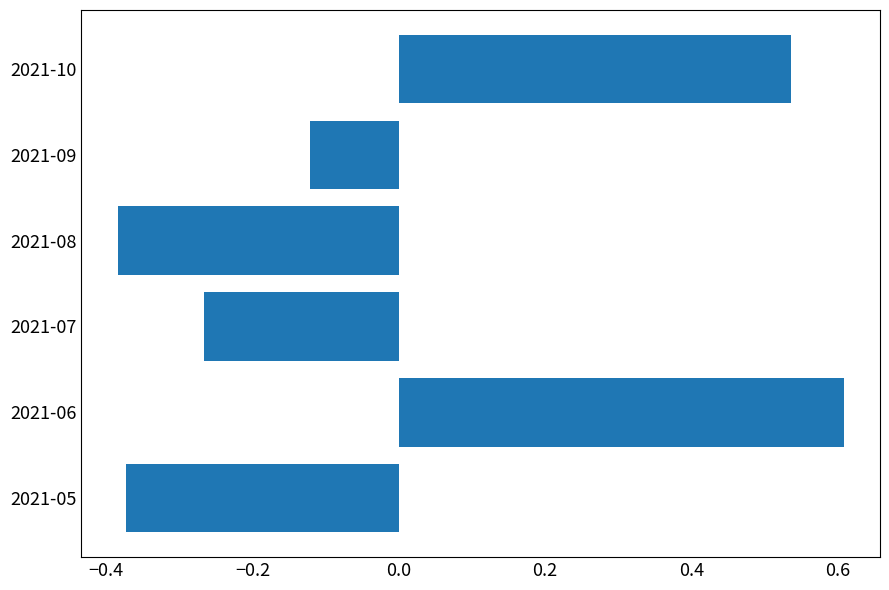

Between 2021-08 and 2021-06, which is larger?

2021-06